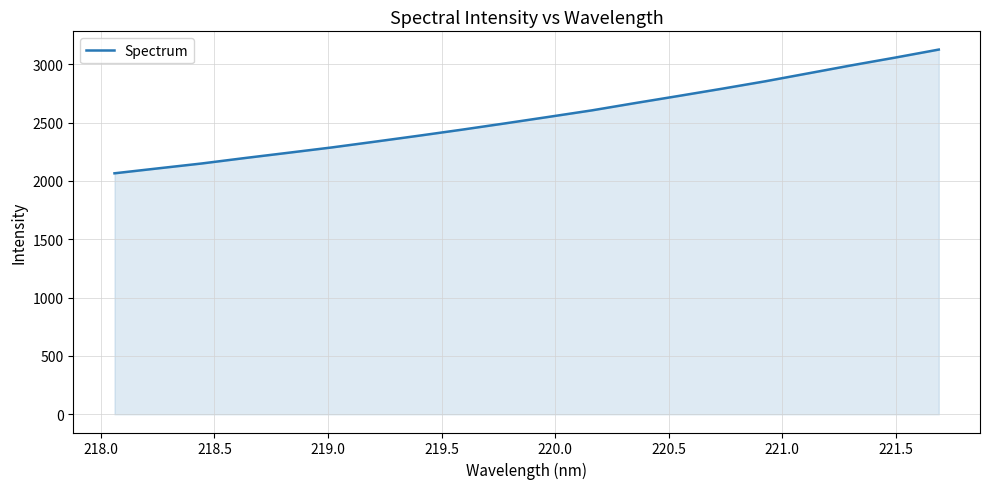

What is the difference between the maximum and minimum values?

1060.3